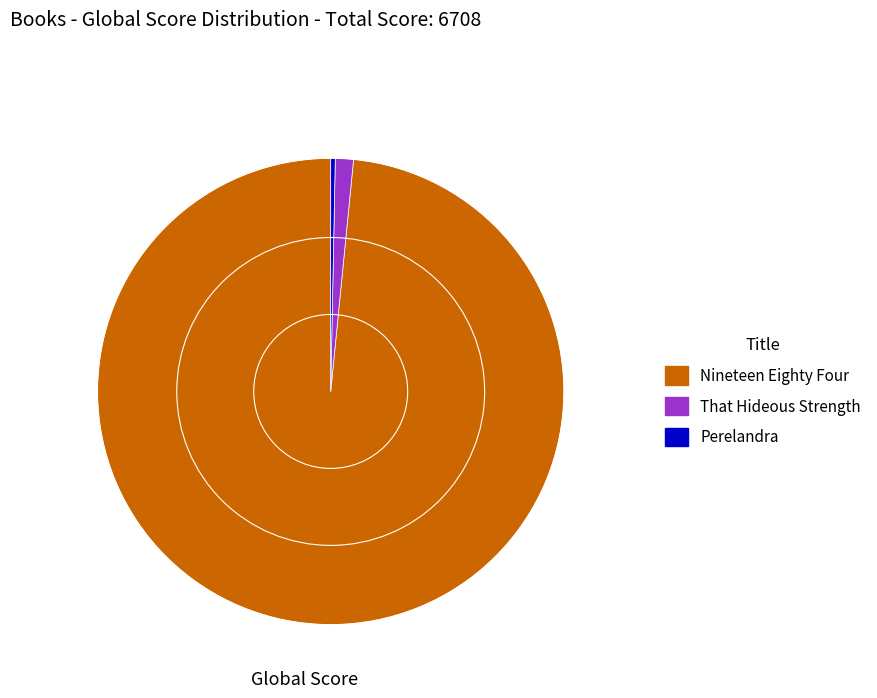

What is the largest slice in the pie chart?

Nineteen Eighty Four